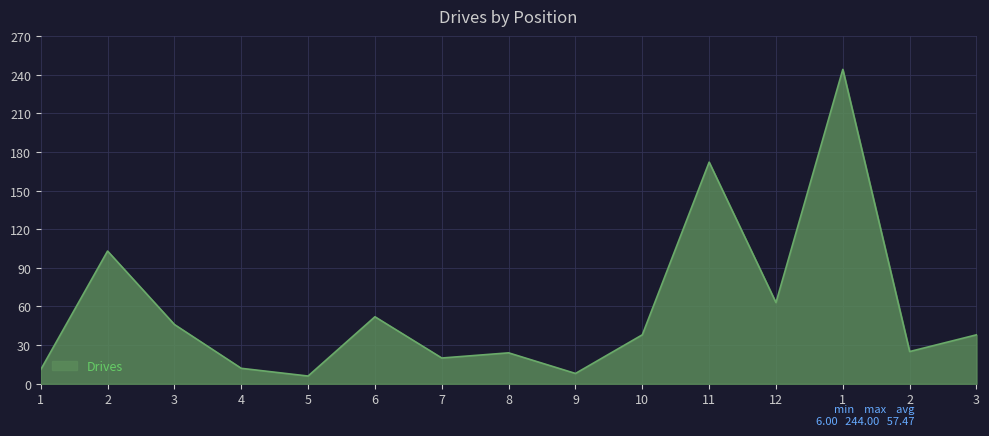

Does the chart display data point markers on the line(s)?

No